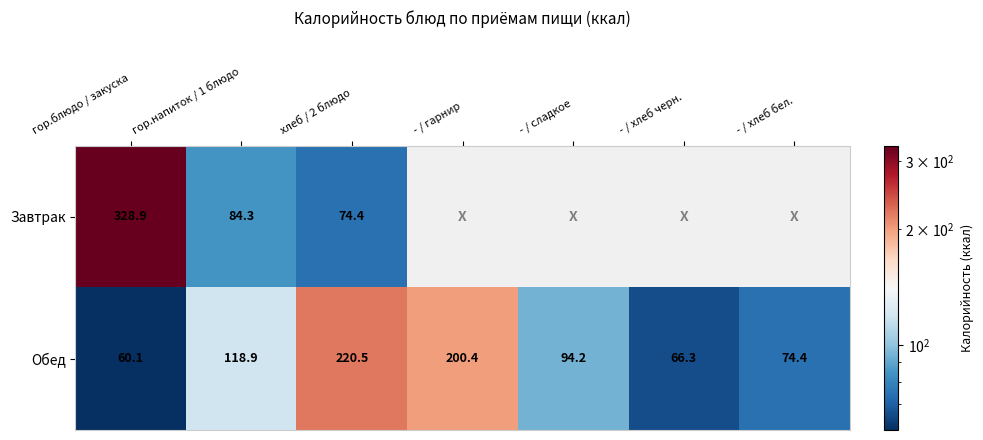

True or false: Обед has a value of 94.2 at - / сладкое.

True